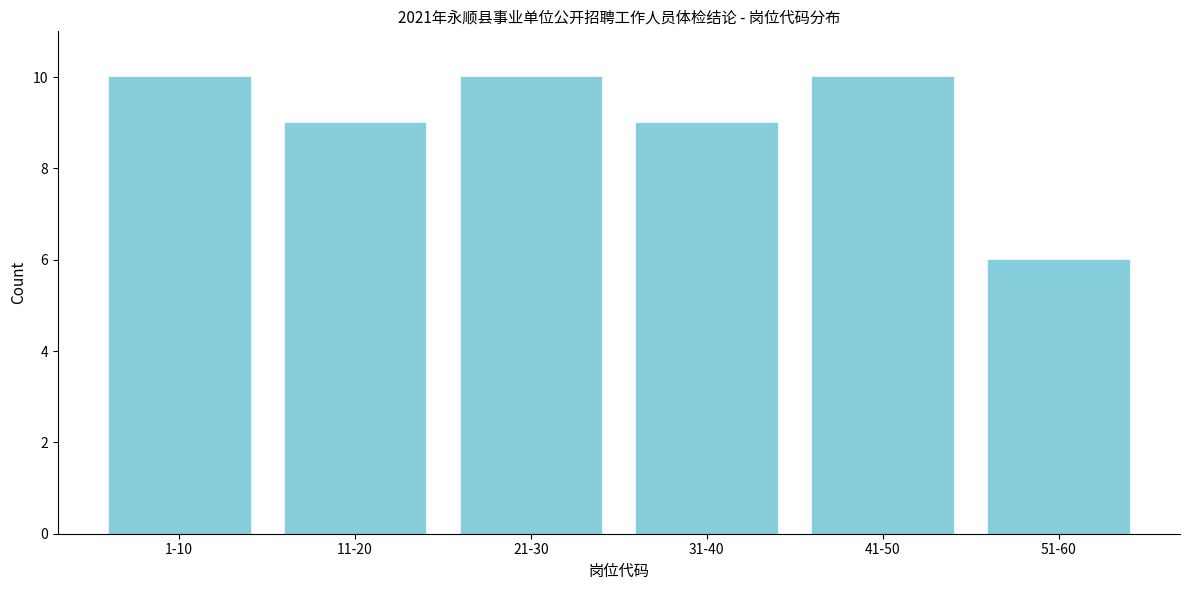

Reading left to right, list all the values displayed in this chart.

10	9	10	9	10	6